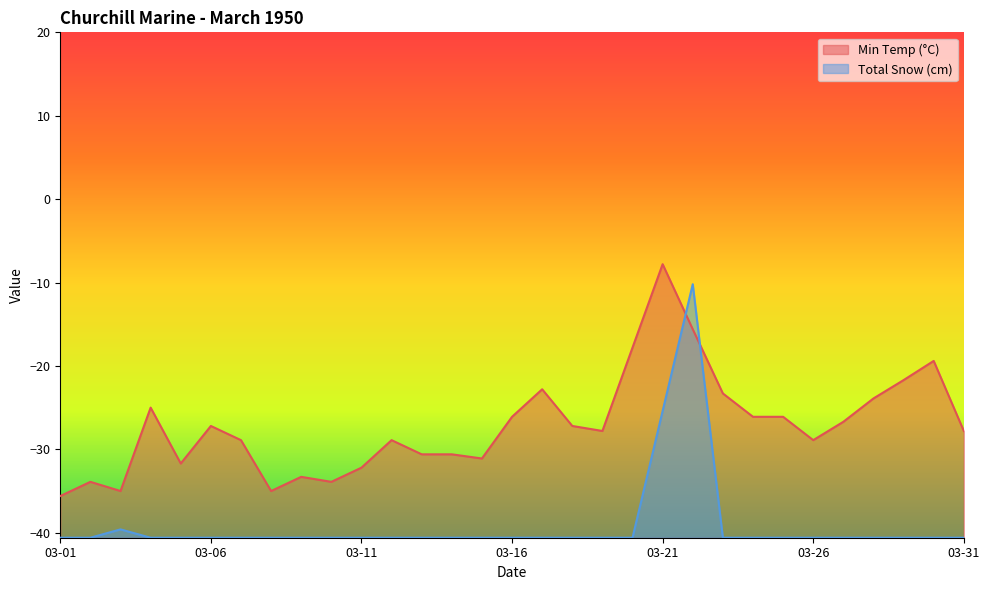

At which category is the sum across all series the highest?

1950-03-22